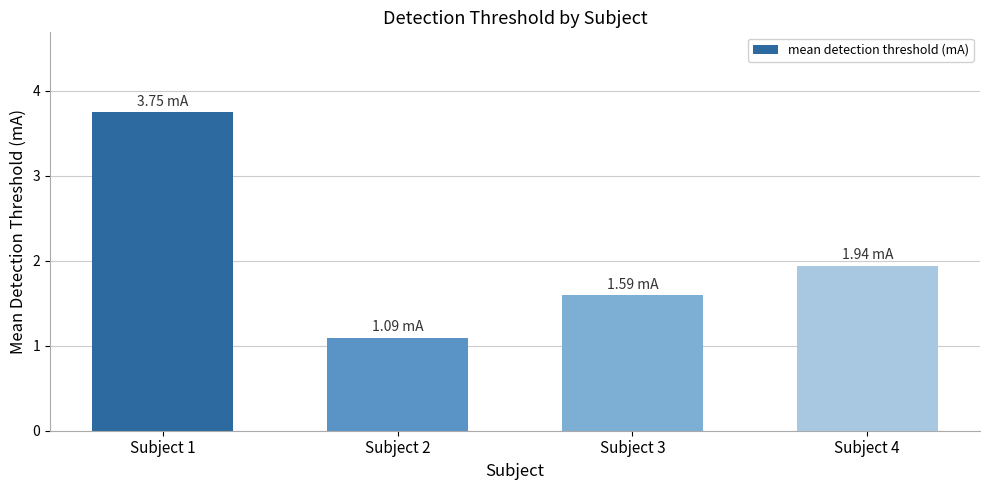

What is the difference between the second highest and minimum values?

0.8